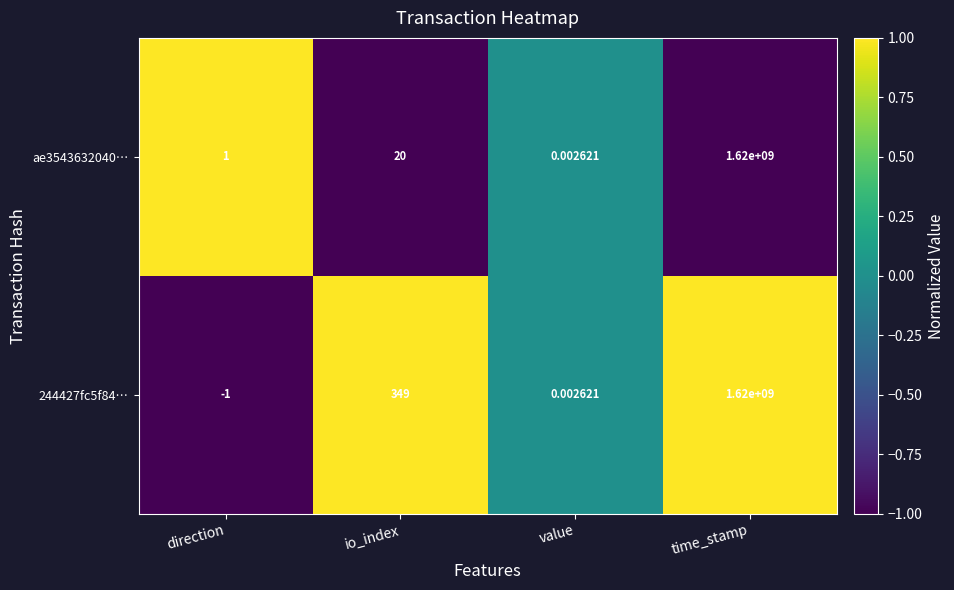

List the series in order of their overall mean, lowest first.

ae3543632040…, 244427fc5f84…